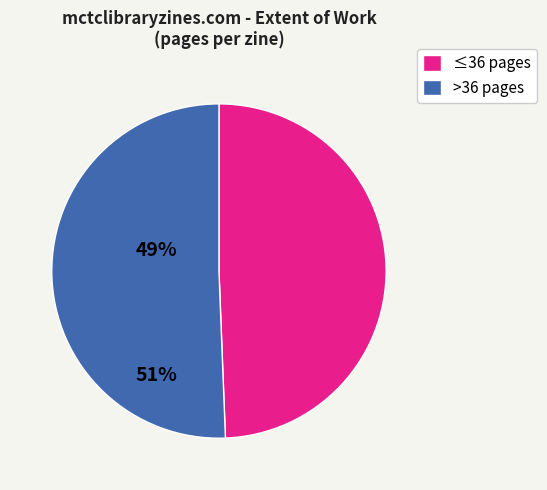

Is there any slice that represents more than half of the pie?

Yes